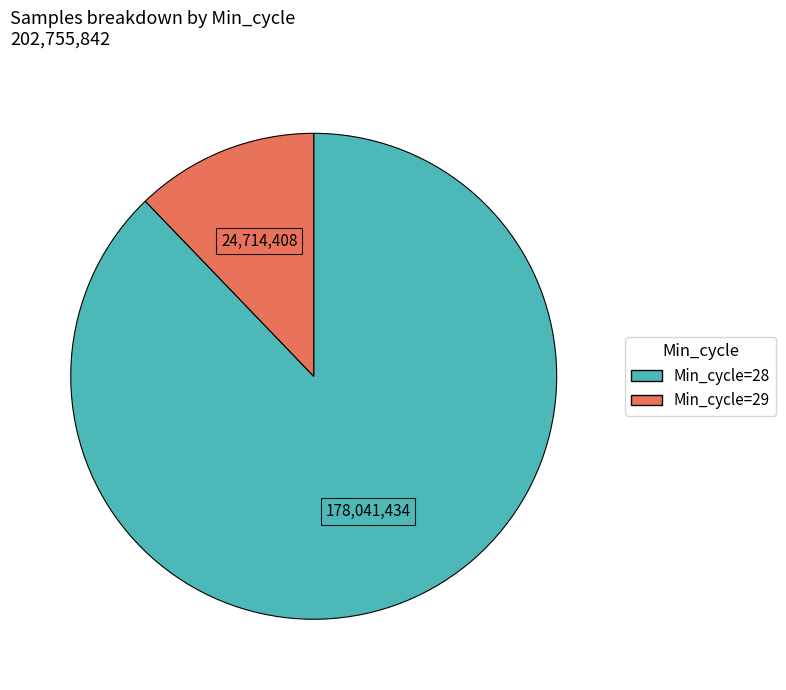

Does any single category account for the majority?

Yes